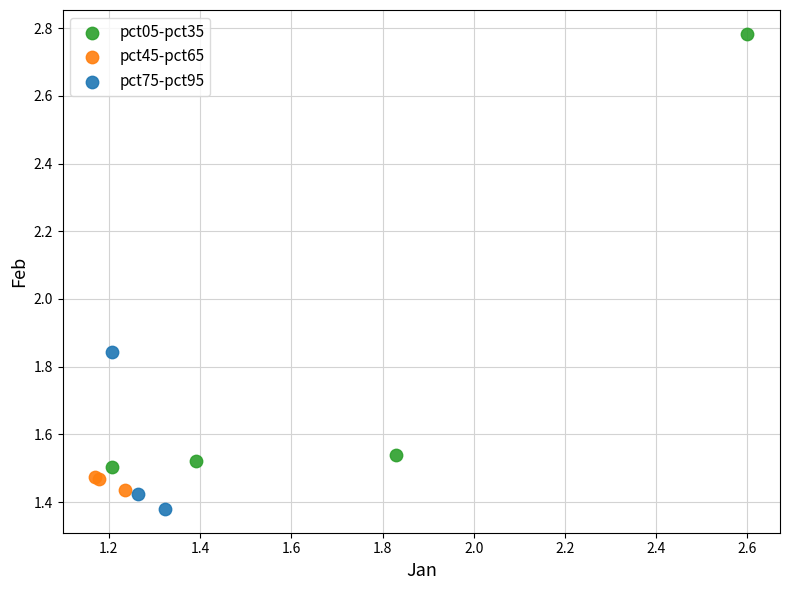

Which series has the largest Y range (max minus min)?

pct05-pct35